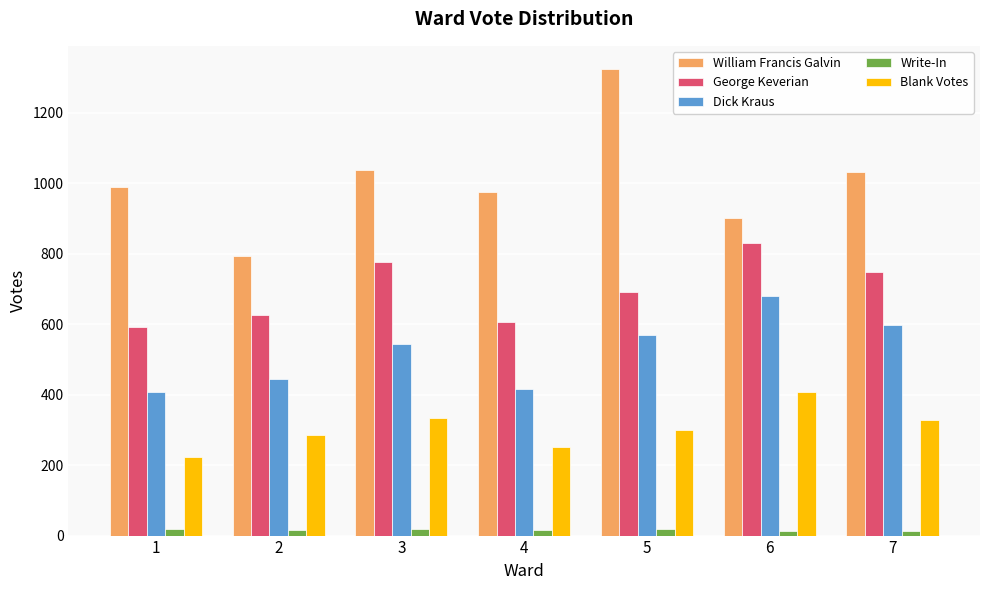

What is the approximate value of George Keverian at 6, to the nearest 10?

830